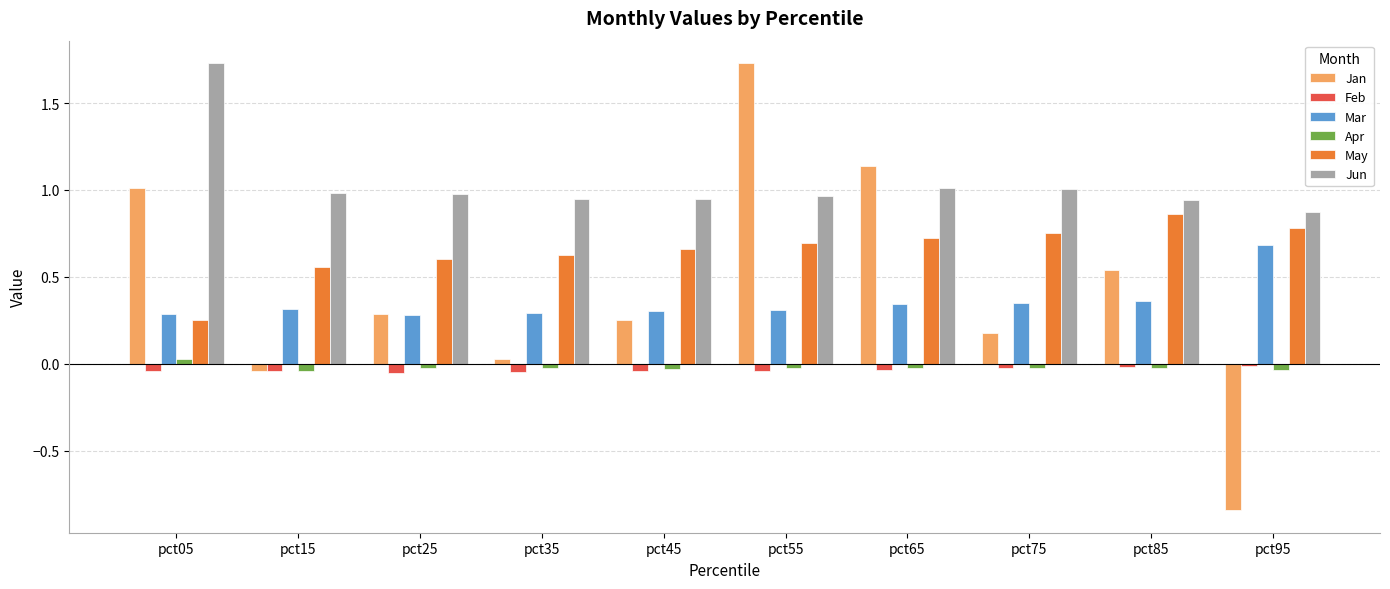

Between pct25 and pct95, which series saw the biggest shift?

Jan